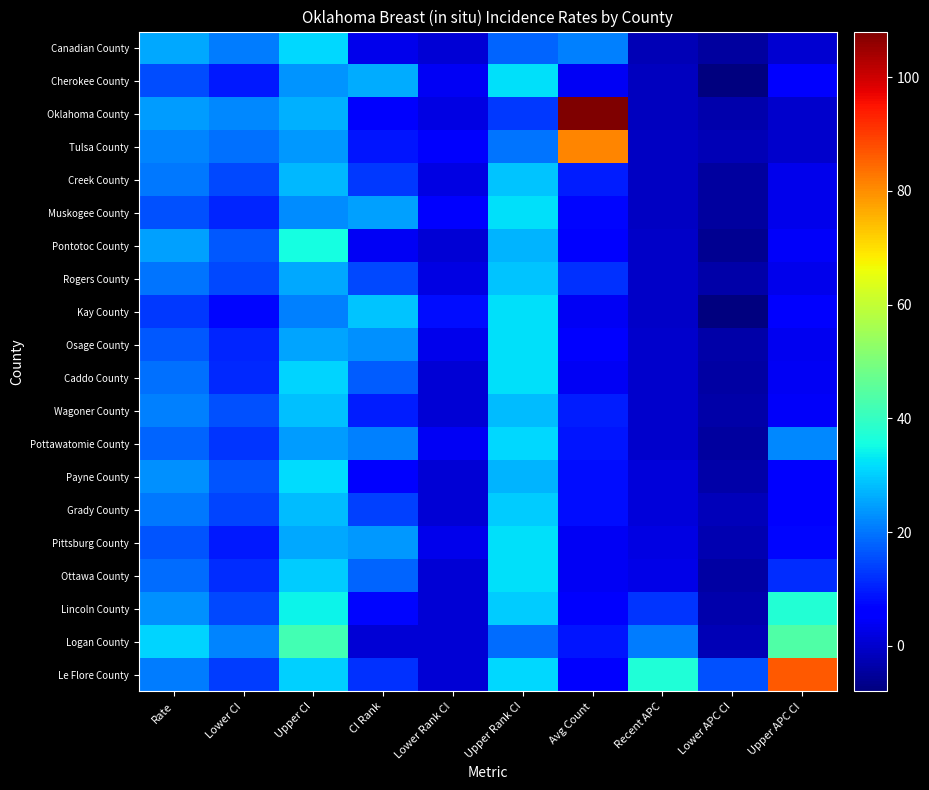

Which category has the lowest value across all series?

Lower APC CI